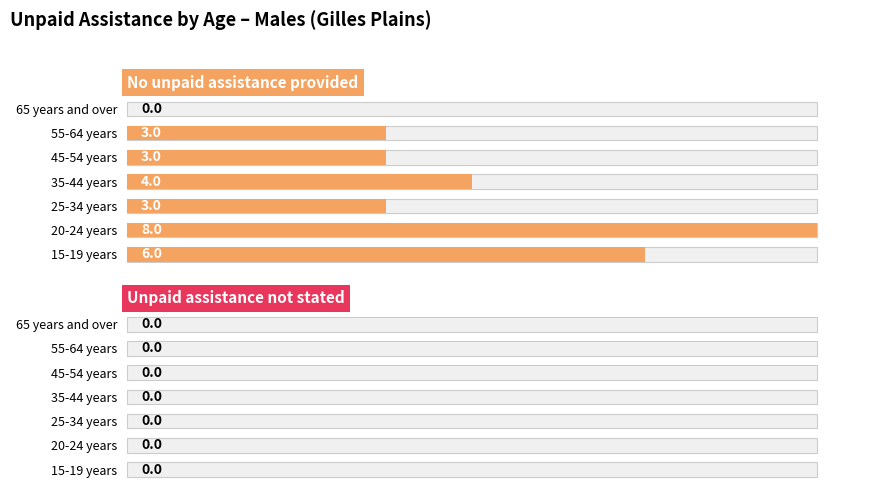

Which series has the largest total across all categories?

No unpaid assistance provided